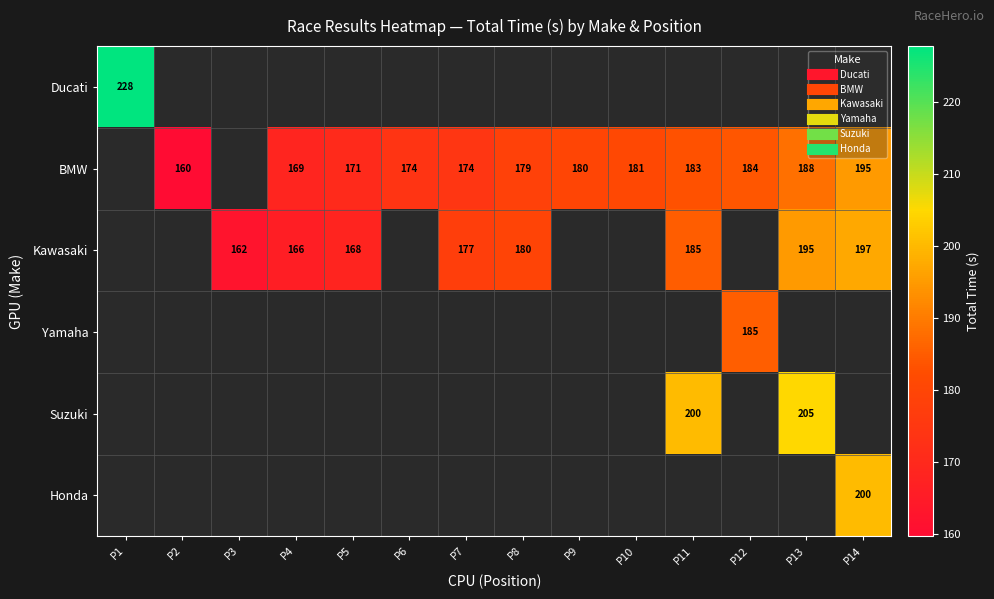

Between P2 and P9, which series saw the biggest shift?

BMW